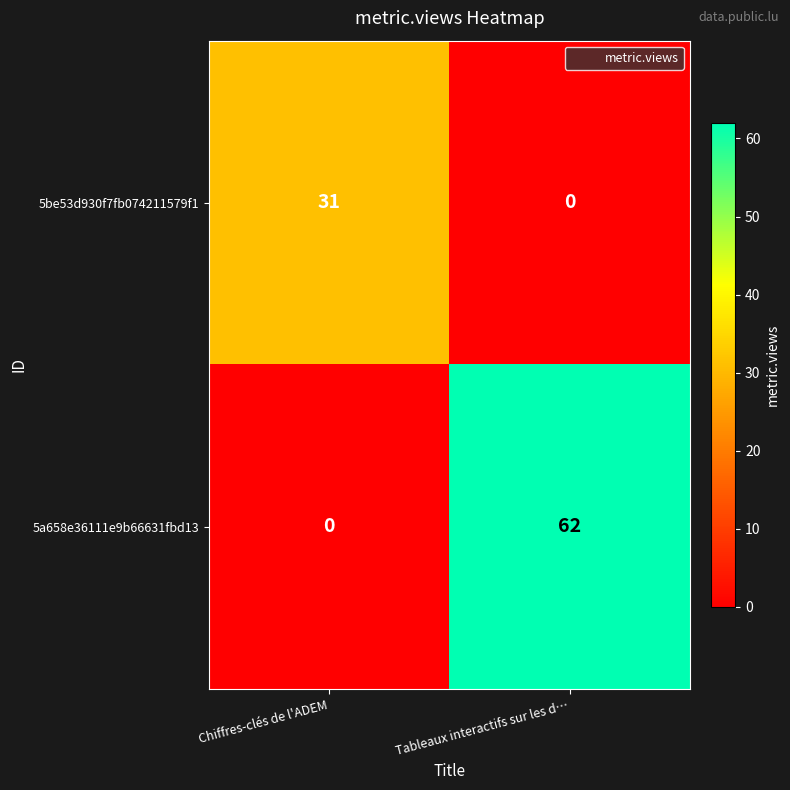

What is the total value across all series at Tableaux interactifs sur les d…?

62